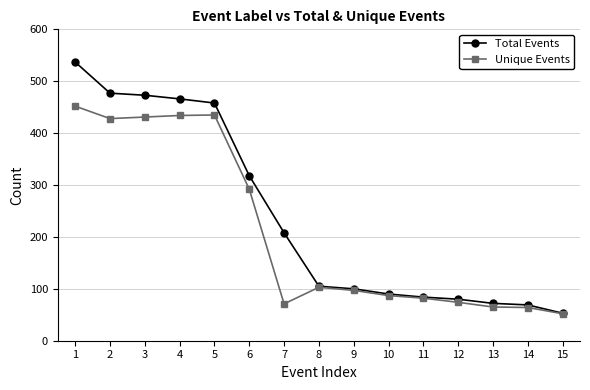

What is the value of the Unique Events point at the 1st from the left?

452